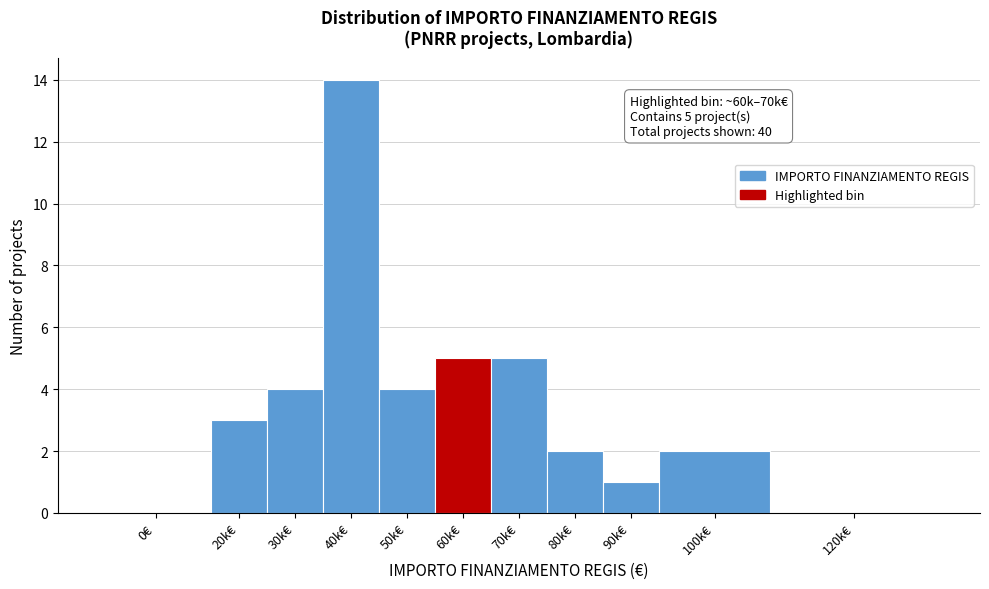

Reading left to right, transcribe all the data shown in this chart.

0€=0	20k€=3	30k€=4	40k€=14	50k€=4	60k€=5	70k€=5	80k€=2	90k€=1	100k€=2	120k€=0